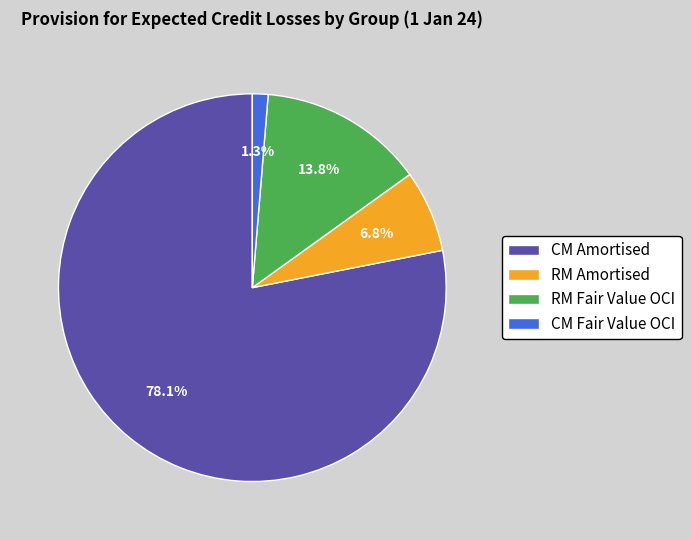

To the nearest percent, what is the average slice percentage?

25%